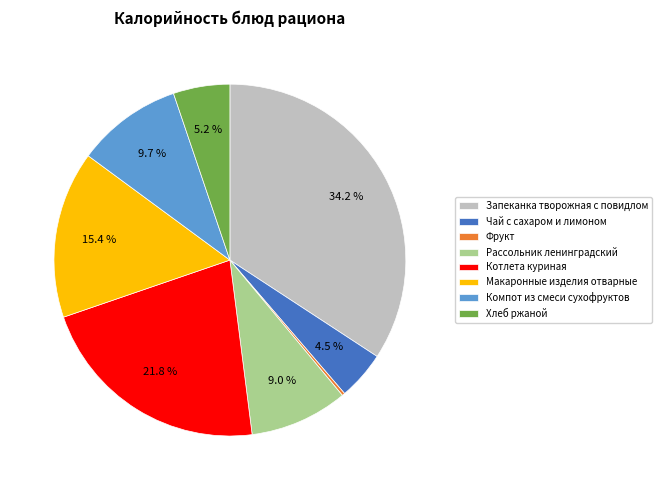

What is the largest slice in the pie chart?

Запеканка творожная с повидлом